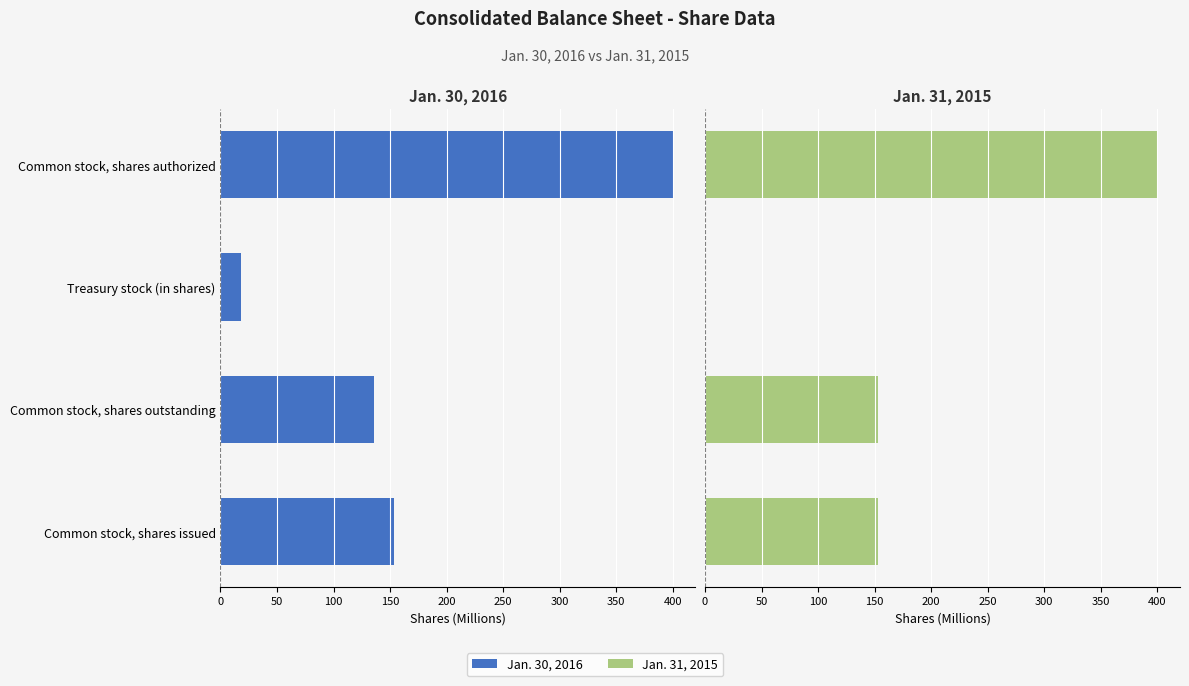

How many groups of bars are there?

4